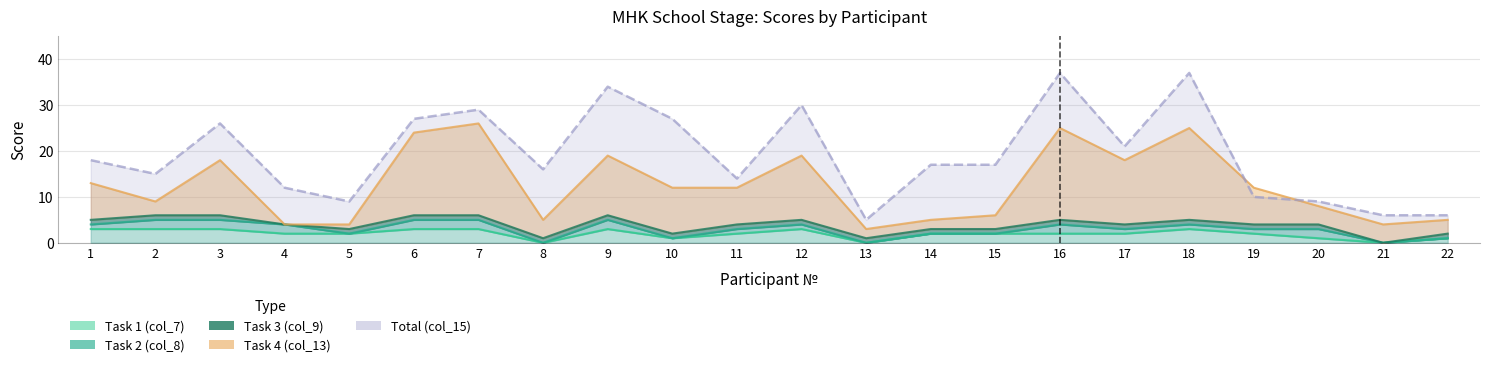

At which label does Total (col_15) first exceed 17?

1